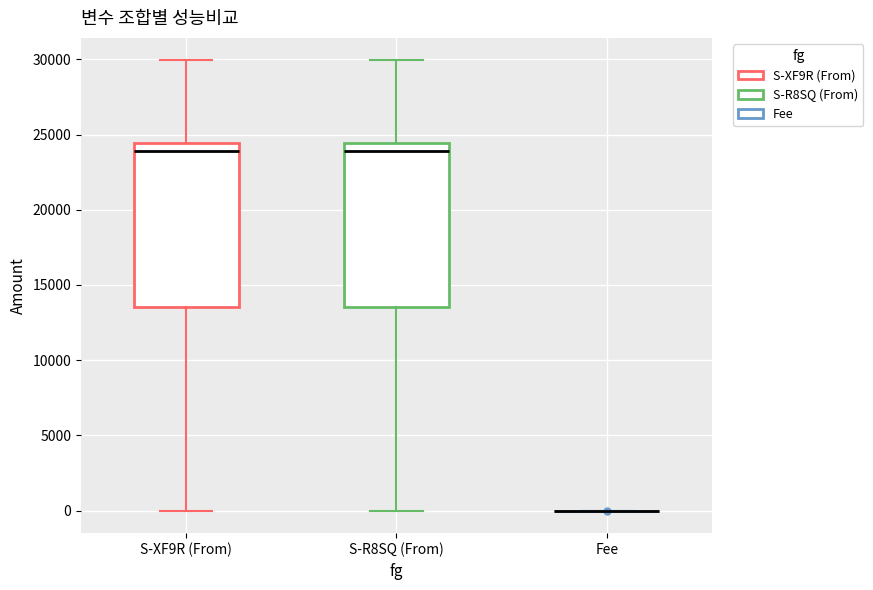

Reading left to right, transcribe this box plot: for each box, give where its median line is, the range the box spans, and where its two whiskers end, as read against the y-axis. The values are not printed on the chart, so give them approximately, as read against the axis.

S-XF9R (From): median 24000, box 13500 to 24500, whiskers 0 to 30000
S-R8SQ (From): median 24000, box 13500 to 24500, whiskers 0 to 30000
Fee: box collapsed to a line at 0, whiskers 0 to 0